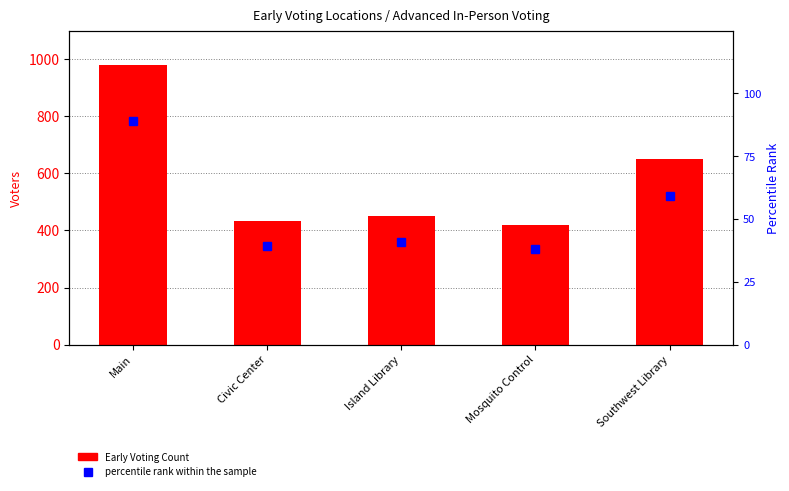

Which label corresponds to the smallest value in the chart?

Mosquito Control